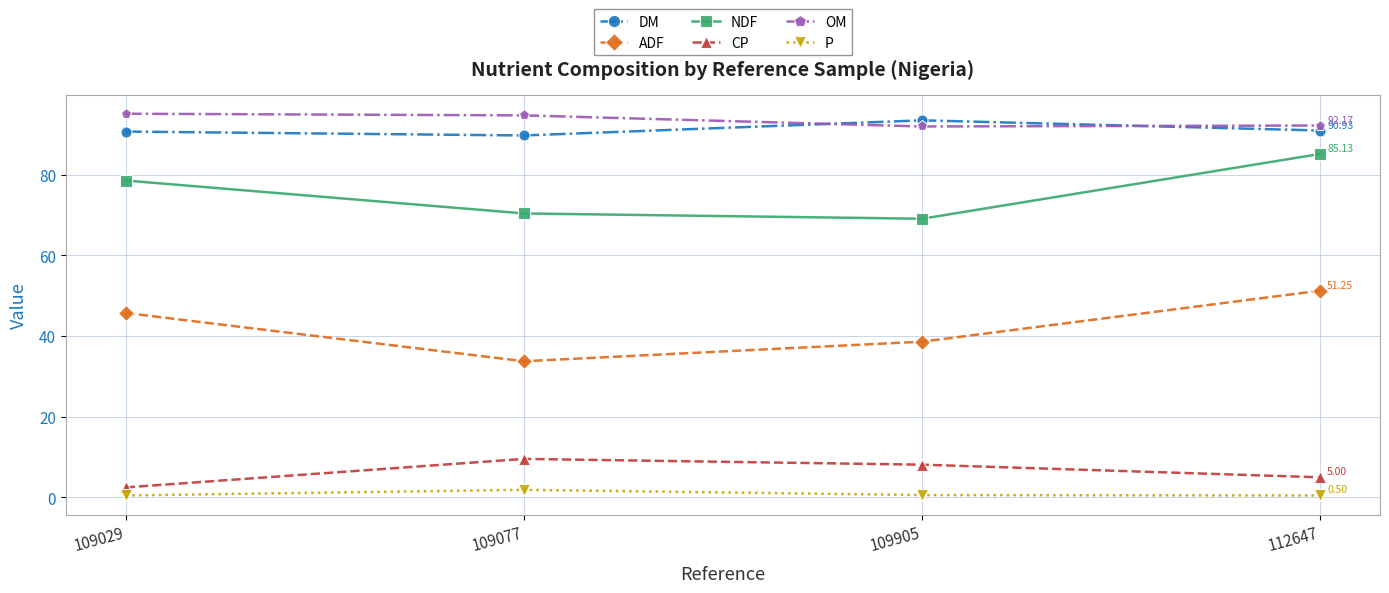

At how many categories does at least one series exceed 88?

4